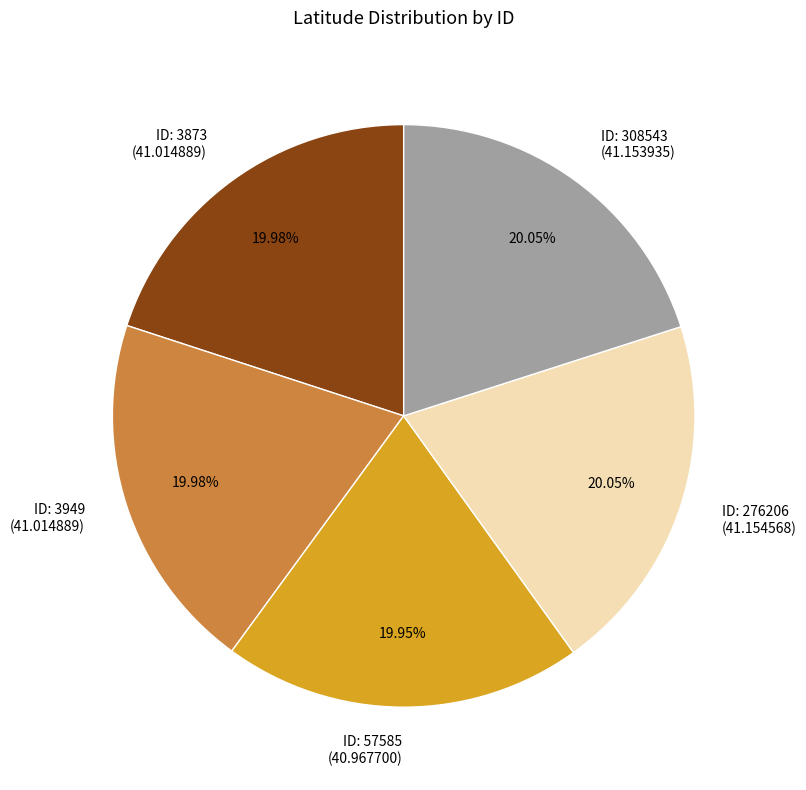

Does ID: 276206 (41.154568) represent more than half of the total?

No